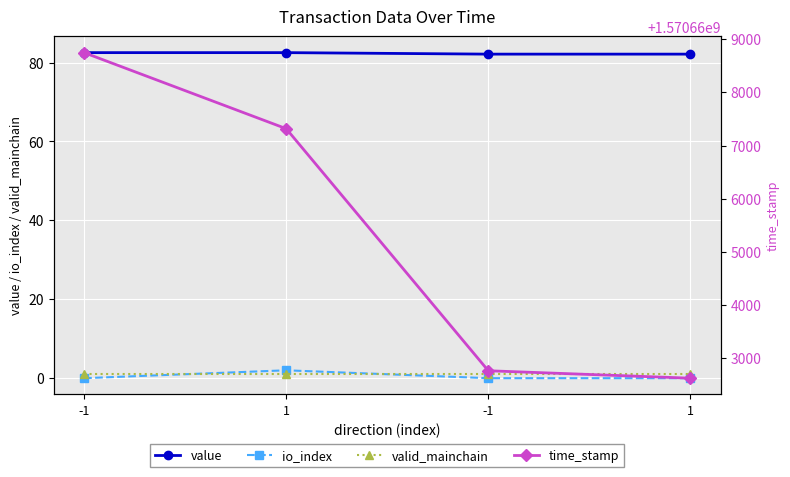

In io_index, how many points are higher than both neighbors (excluding endpoints)?

1